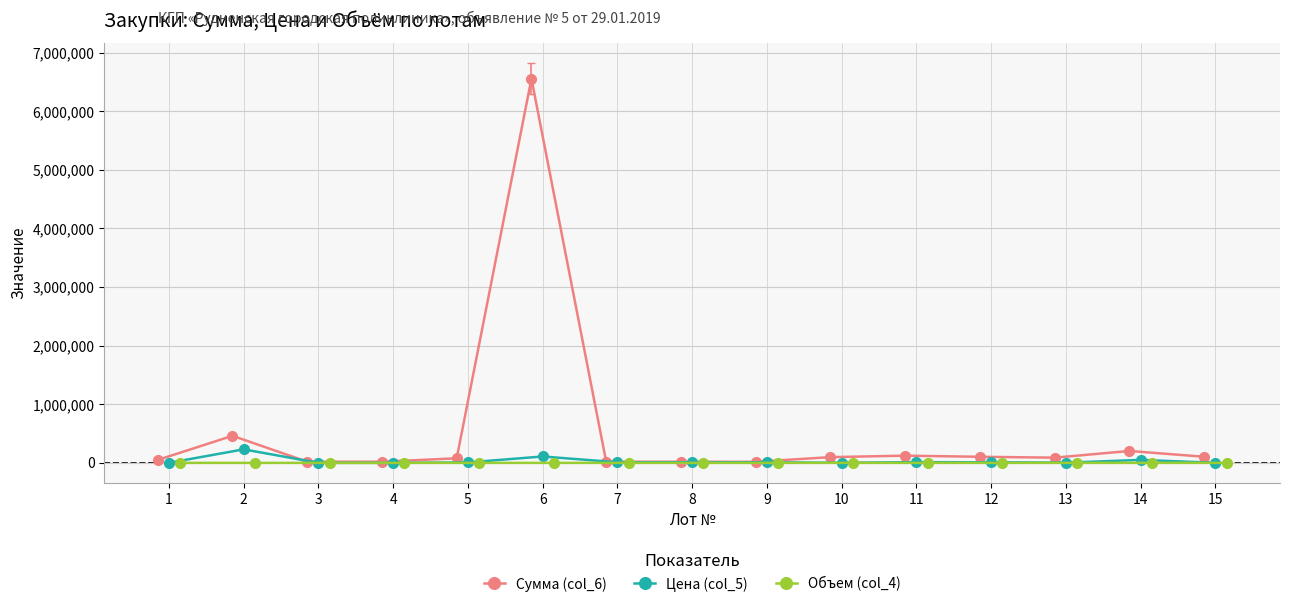

True or false: Сумма (col_6) has more than 0 points higher than both neighbors.

True